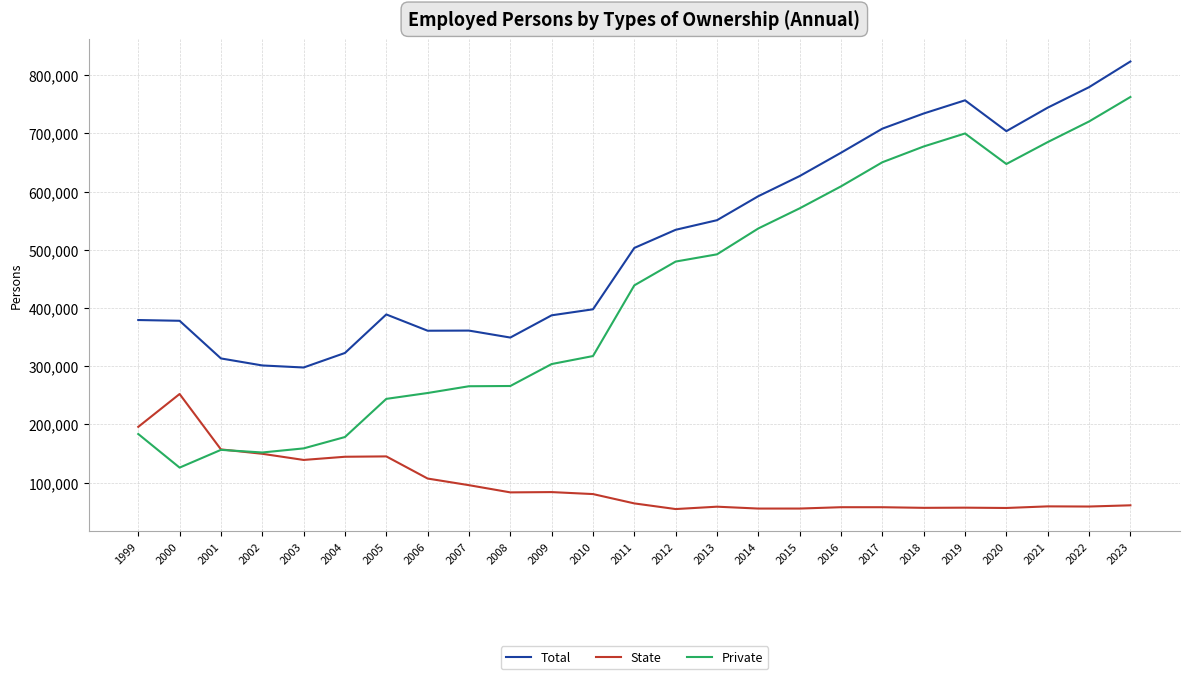

Between 2009 and 2018, which series saw the biggest shift?

Private